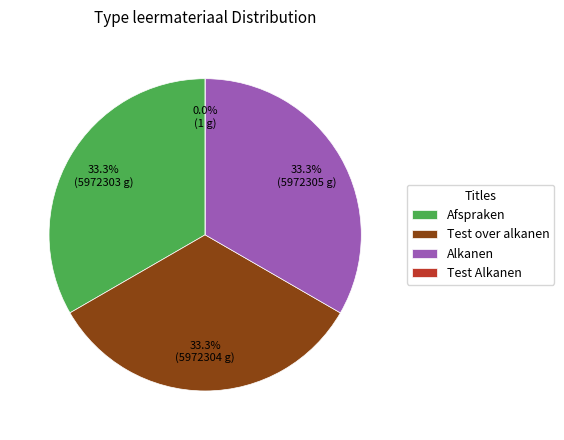

Which category has the smallest portion of the pie?

Test Alkanen